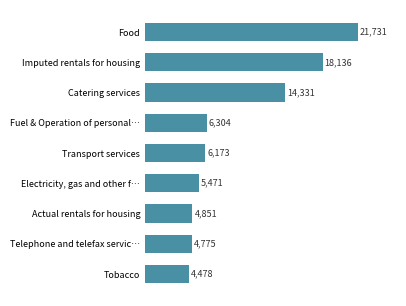

True or false: the data shows 6173 at Transport services.

True